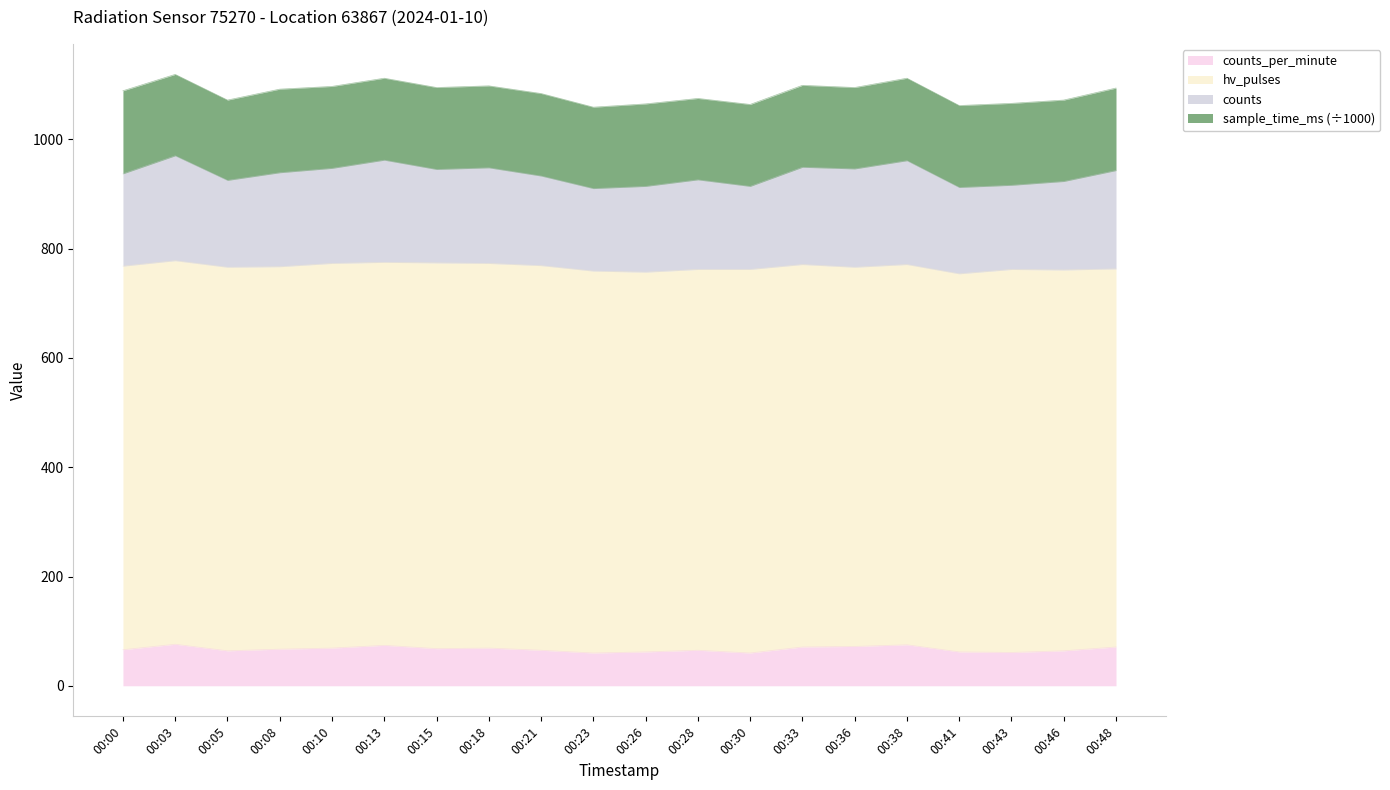

At how many categories does at least one series exceed 548?

20